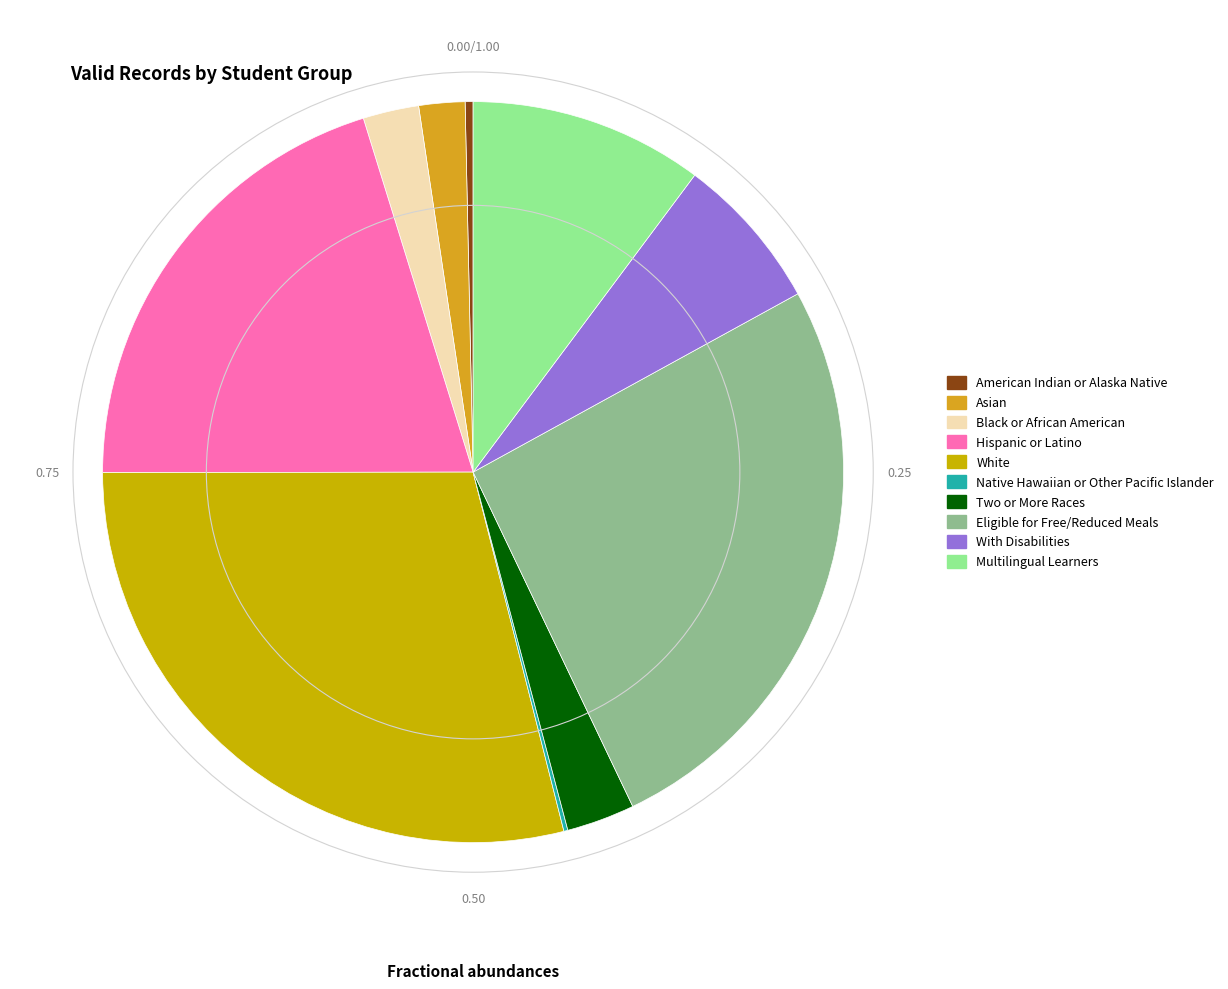

Approximately how many times larger is the value at Eligible for Free/Reduced Meals compared to Native Hawaiian or Other Pacific Islander?

148.3